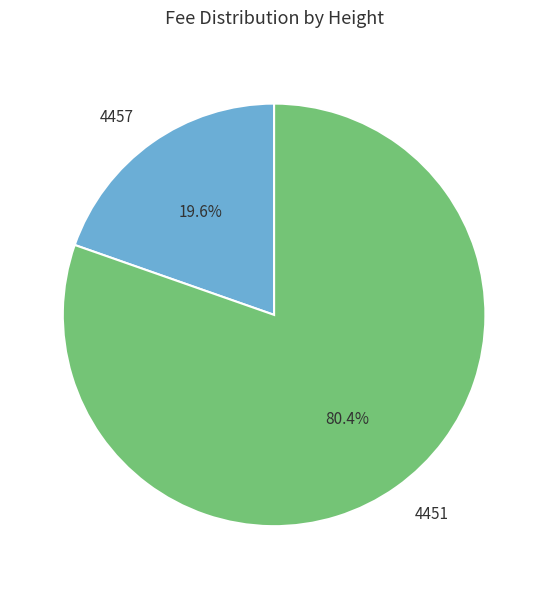

To the nearest percent, what is the difference between the 4451 and 4457 slice percentages?

61%